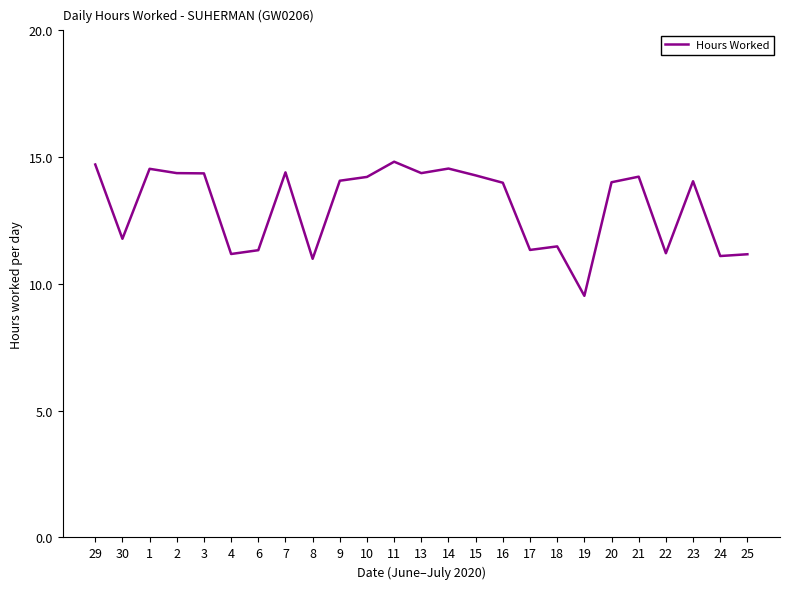

At which label is the value closest to 12?

30